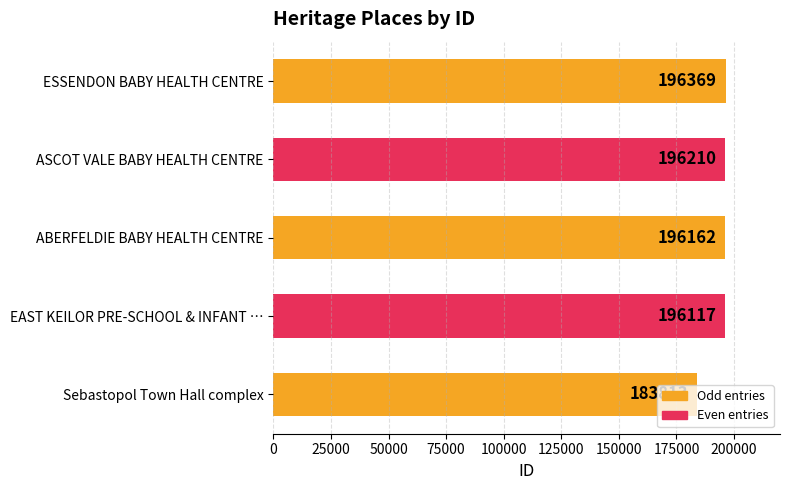

What is the change in value from Sebastopol Town Hall complex to ABERFELDIE BABY HEALTH CENTRE?

+12349